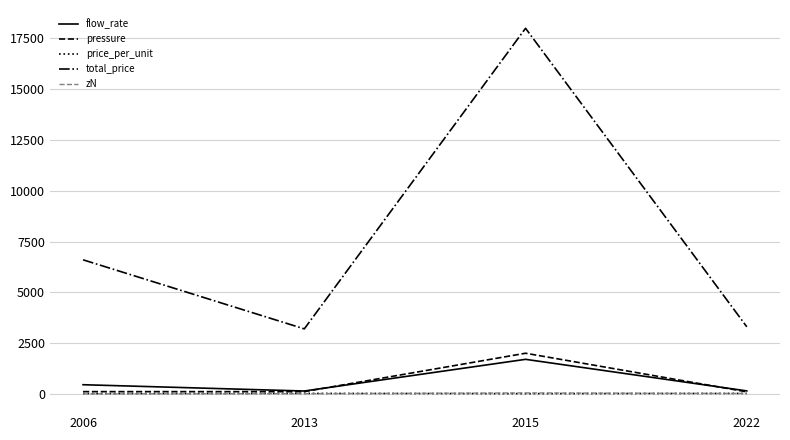

Which category has the highest value in the pressure series?

2015